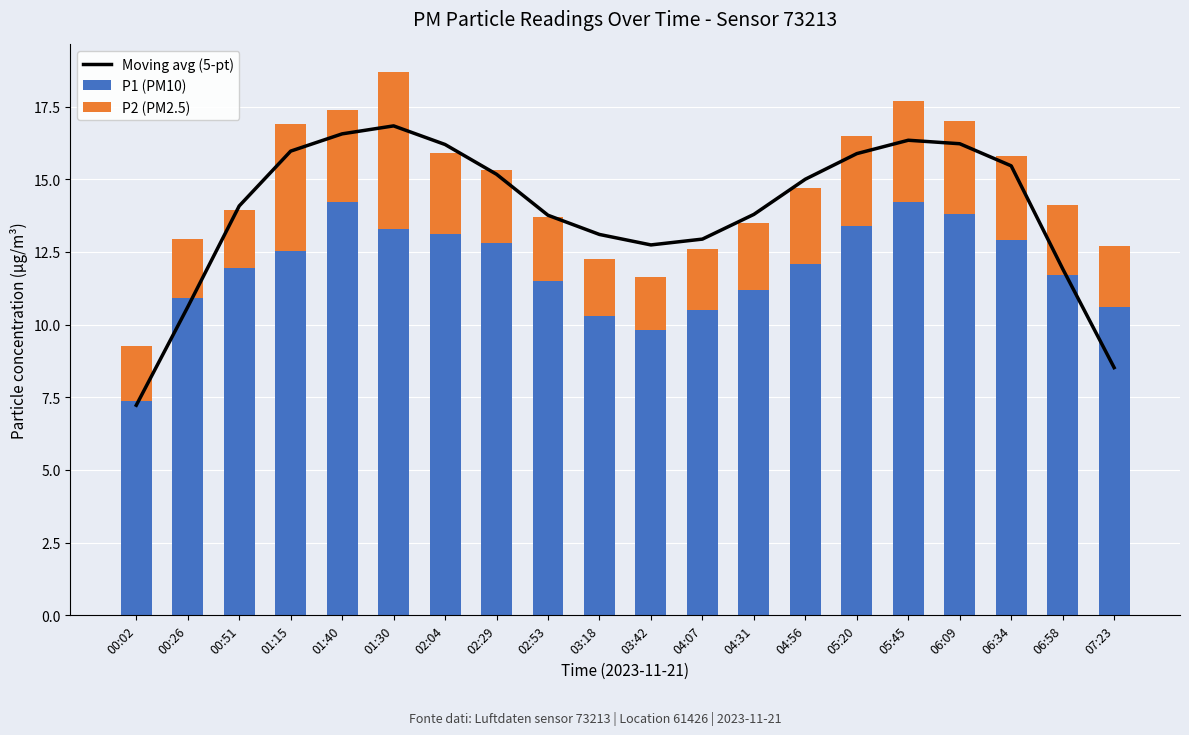

True or false: Moving avg (5-pt) has a value of 4.5 at 05:45.

False